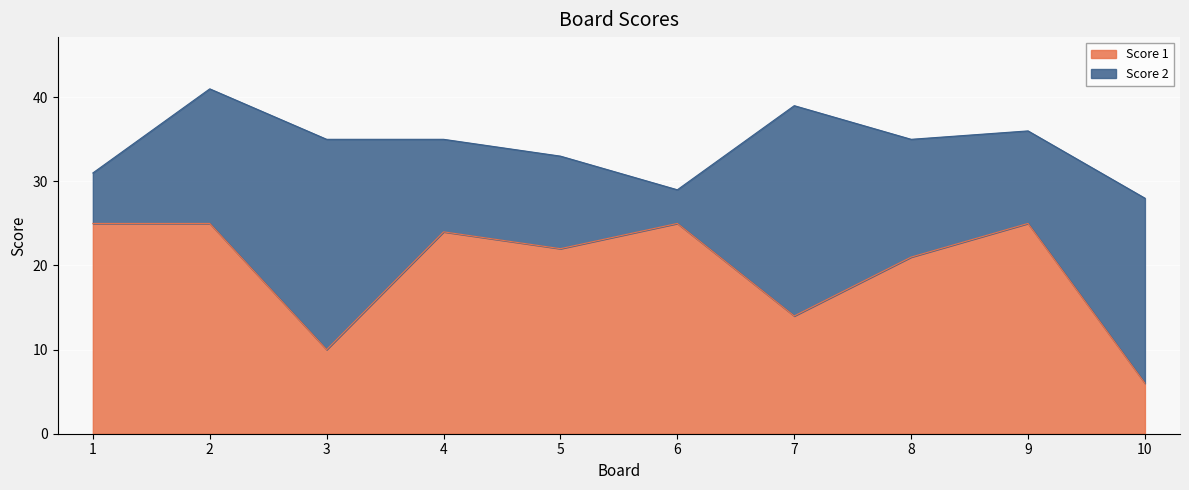

List the labels in order of value, largest first.

1, 2, 6, 9, 4, 5, 8, 7, 3, 10